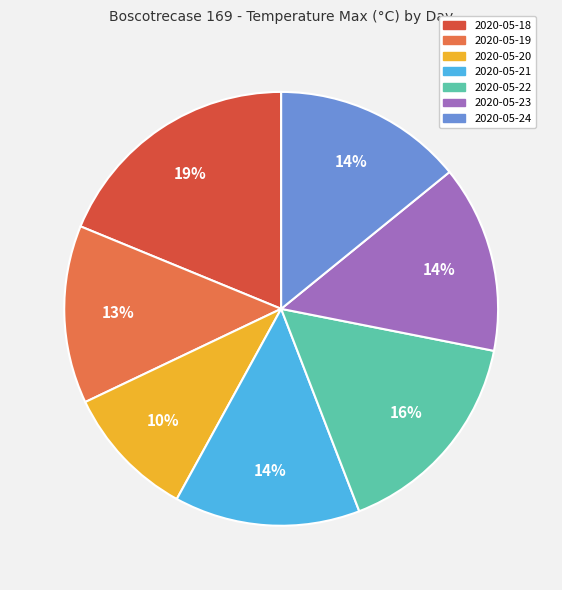

How many slices are in this pie chart?

7